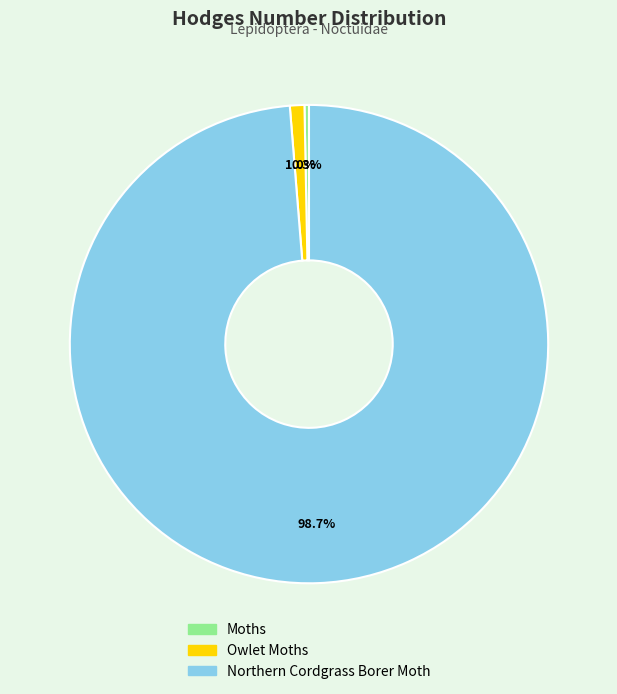

Does Owlet Moths represent more than half of the total?

No